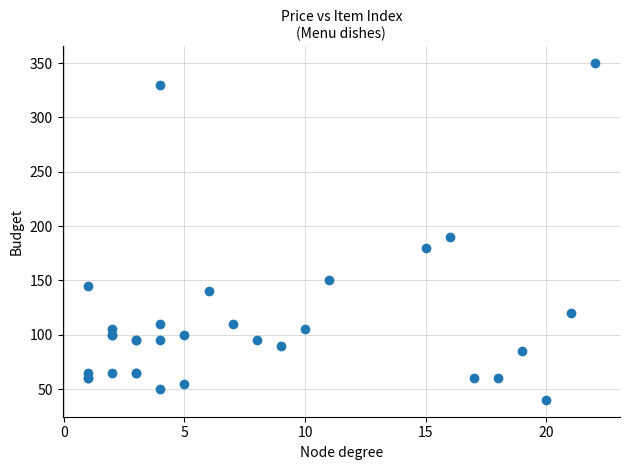

What Y value in the scatter plot is closest to 195?

190